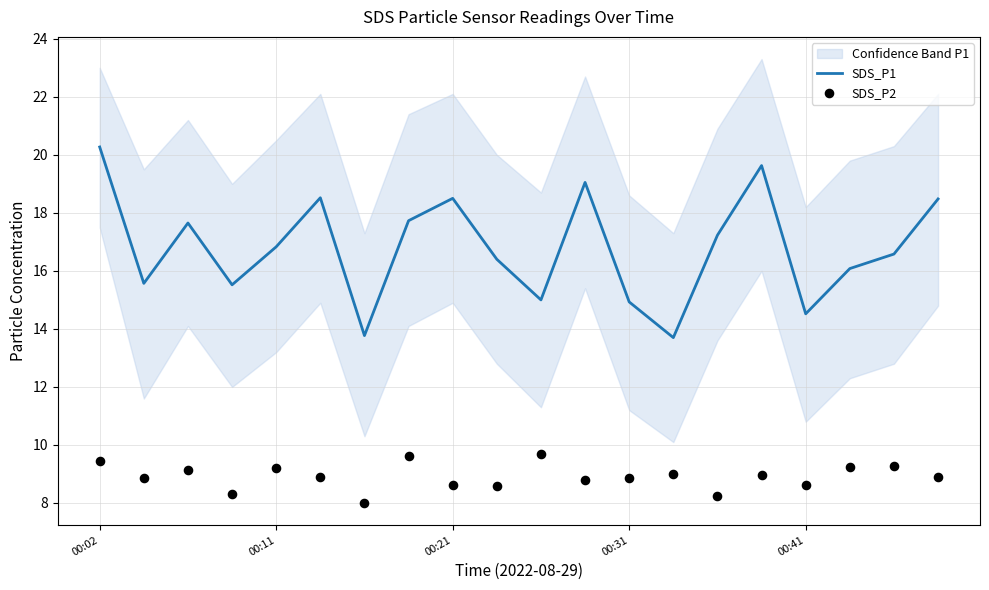

Which series contains the highest Y value?

SDS_P1